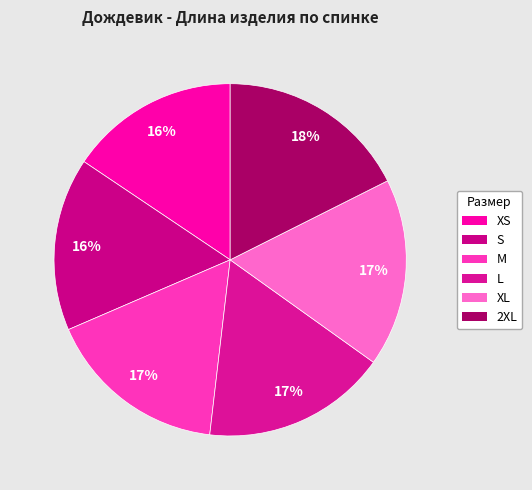

To the nearest percent, what portion does L represent?

17%